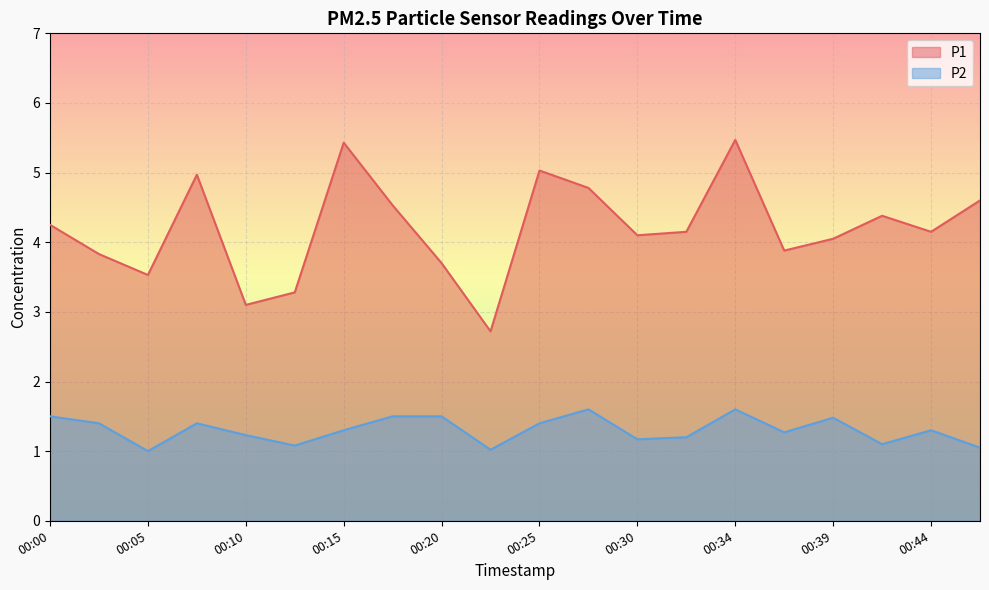

True or false: P2 and P1 intersect in this chart.

False